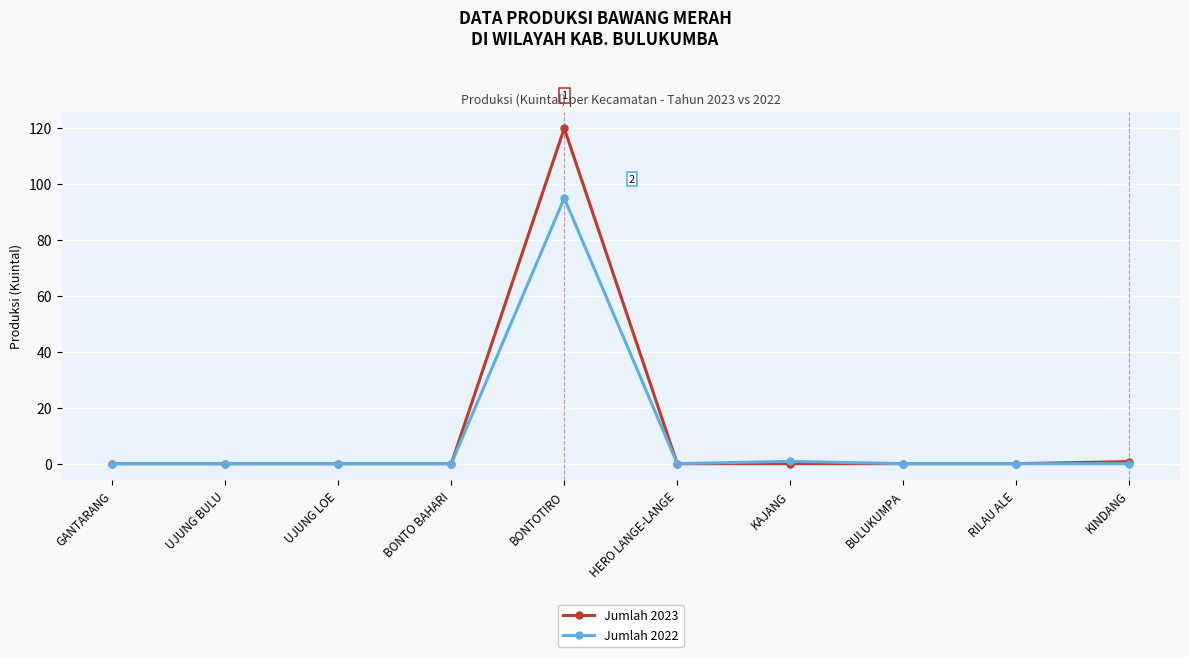

How many lines are shown in the chart?

2